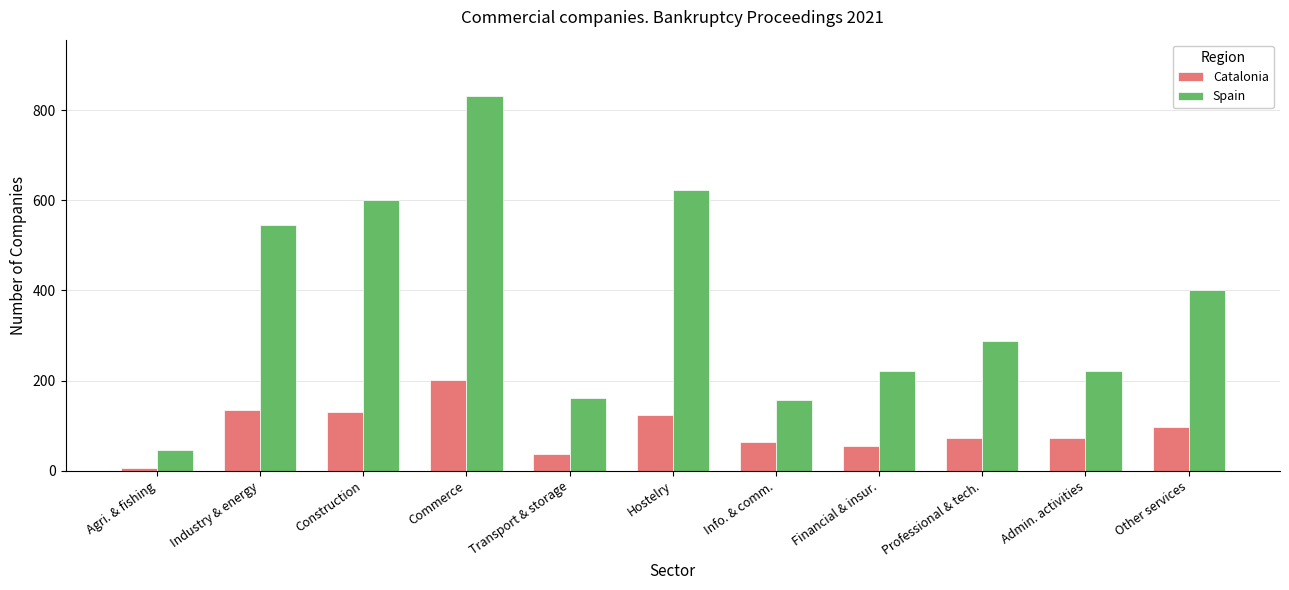

What is the label of the 7th bar from the right?

Transport & storage